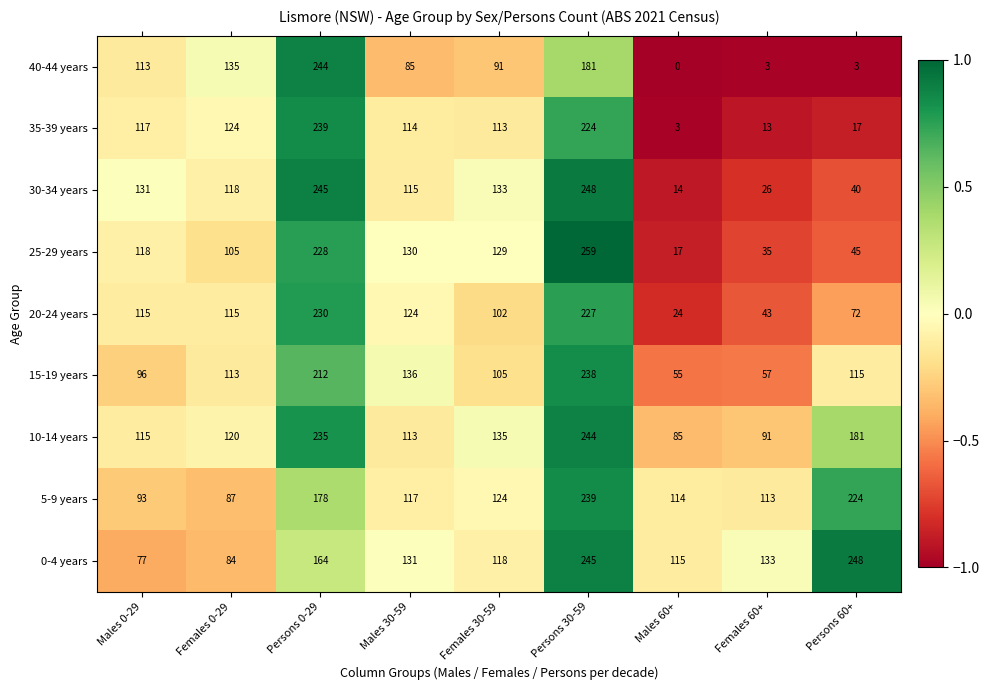

Which category has the highest value across all series?

Persons 30-59